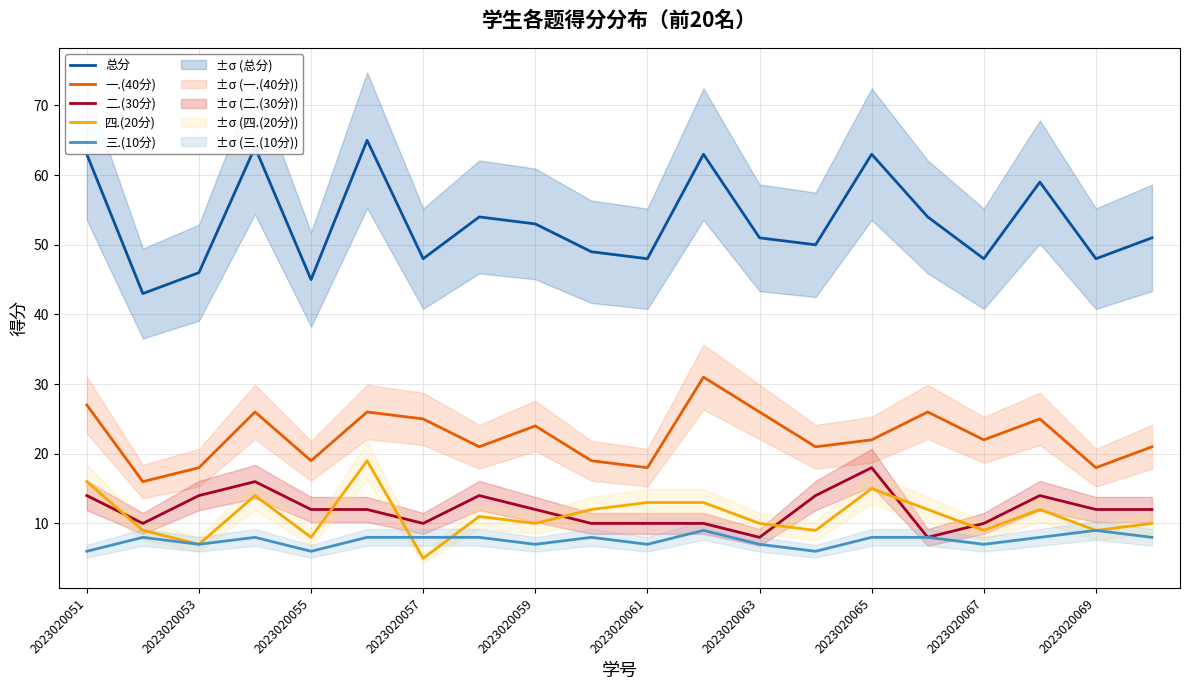

How many categories are shown in the chart?

20